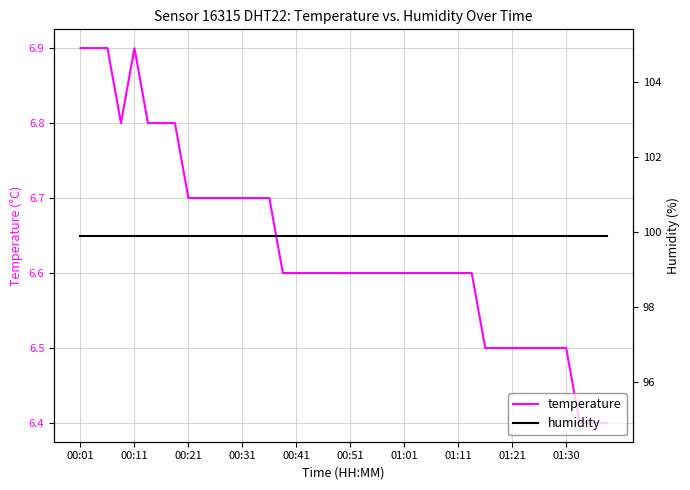

What is the sum of all temperature values?

265.4